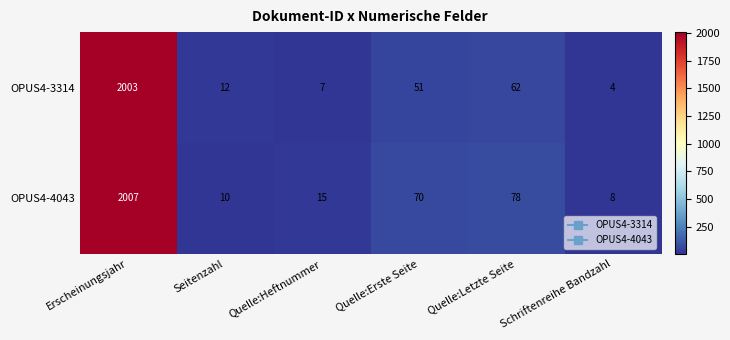

The value of OPUS4-4043 at Erscheinungsjahr is 2007. True or false?

True